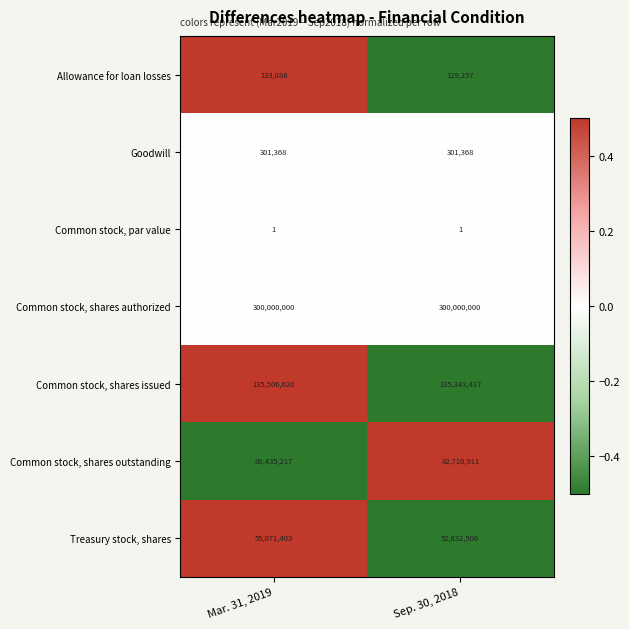

The value of Common stock, shares authorized at Mar. 31, 2019 is 300000000. True or false?

True